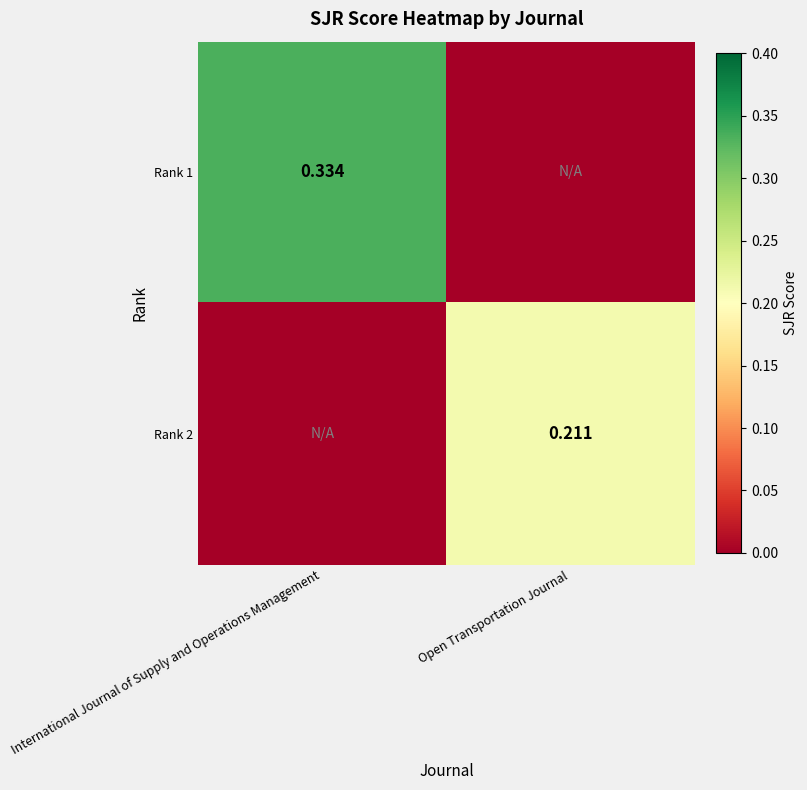

Which label corresponds to the largest value in the chart?

International Journal of Supply and Operations Management